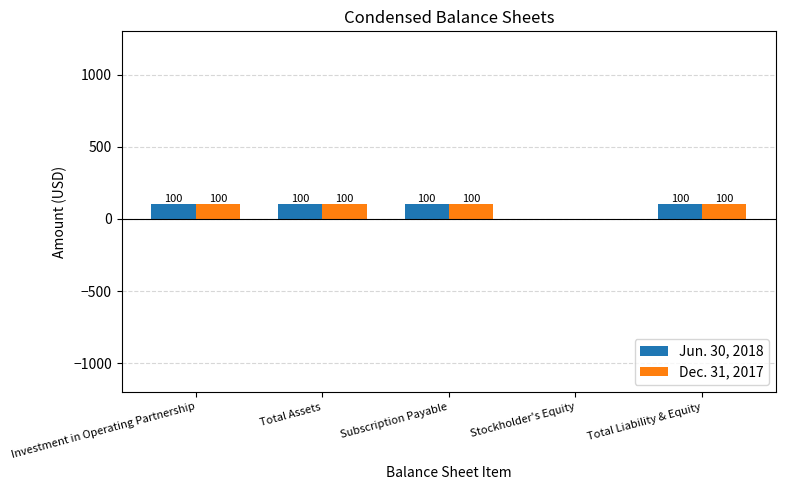

The Dec. 31, 2017 series shows 100 at Total Assets. True or false?

True